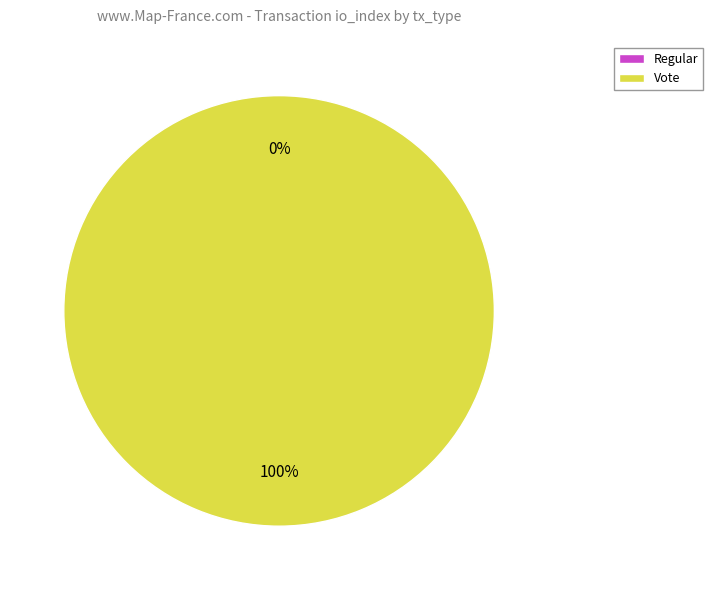

Between Vote and Regular, which is larger?

Vote